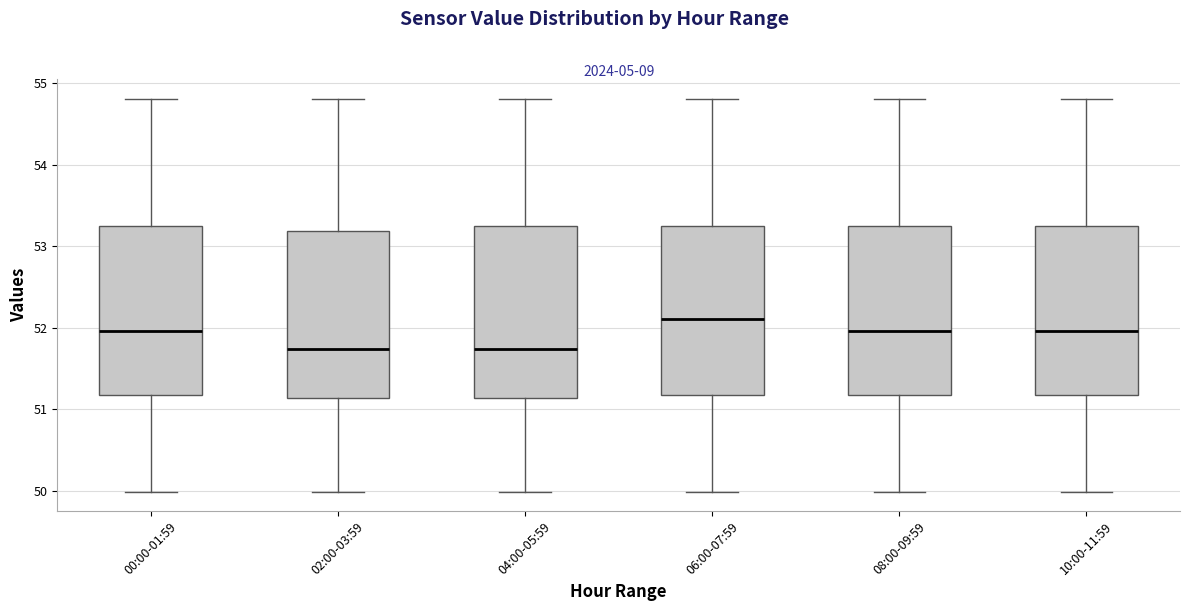

Which box's median line is the highest?

06:00-07:59